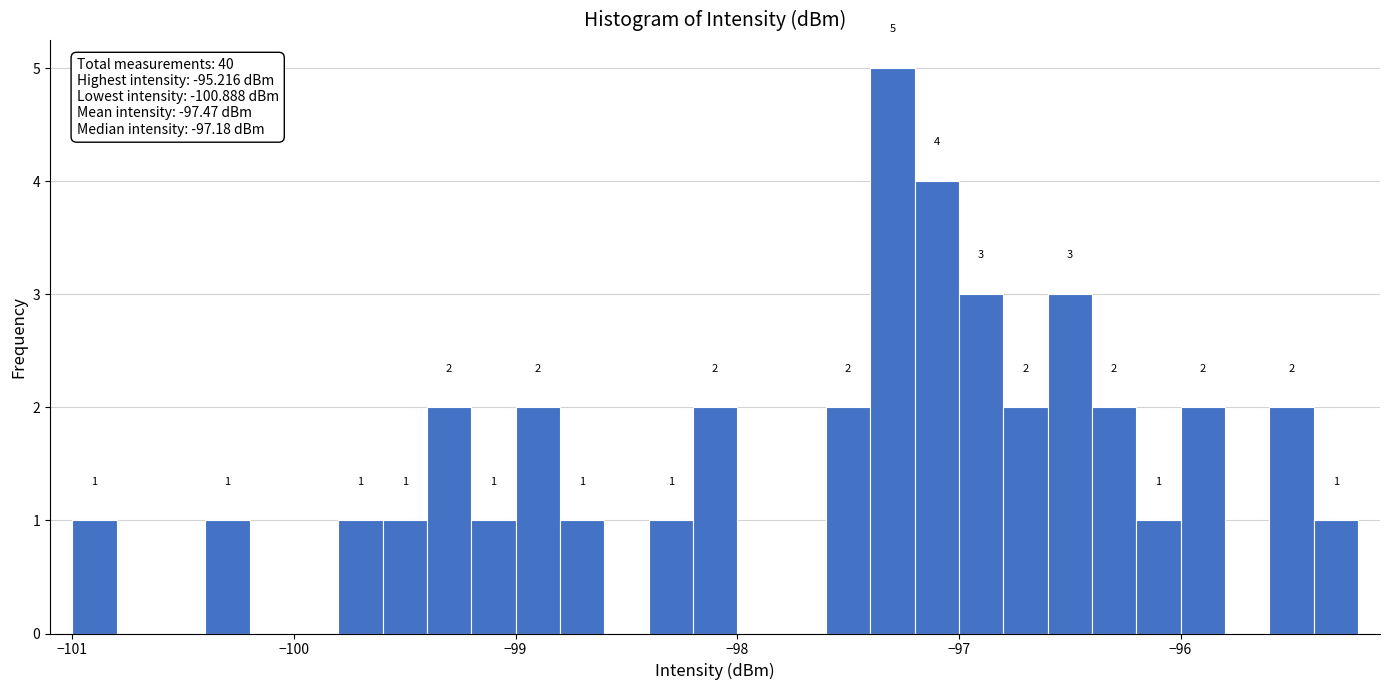

Read against the x-axis, roughly where is the centre of the tallest bar?

-97.3